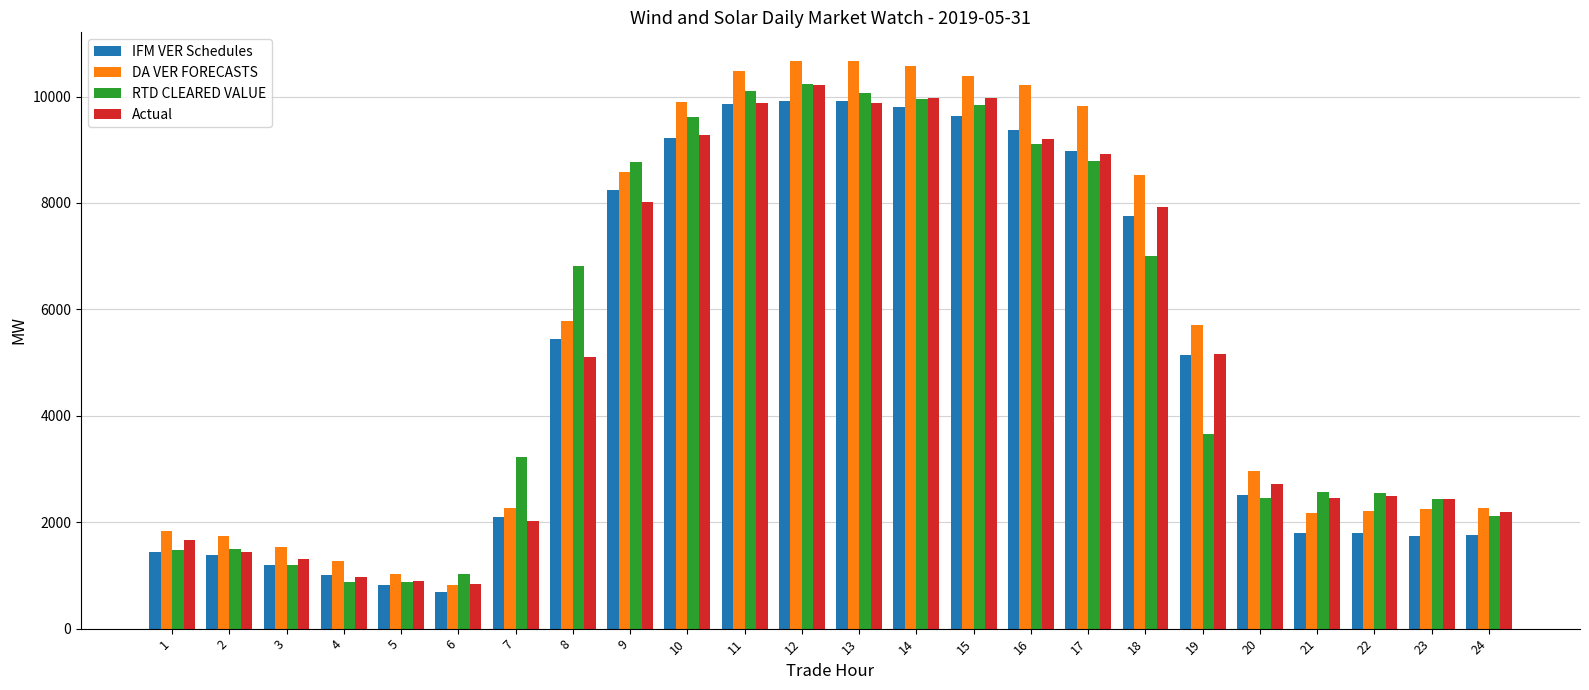

What is the total value across all series at 6?

3392.7